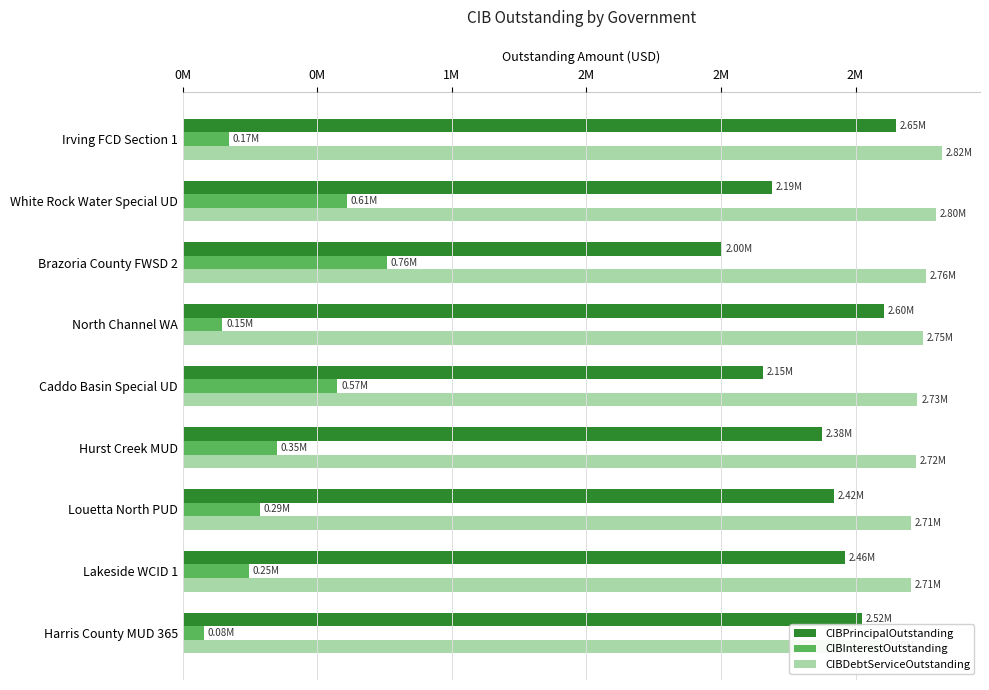

Does the chart contain stacked bars?

No